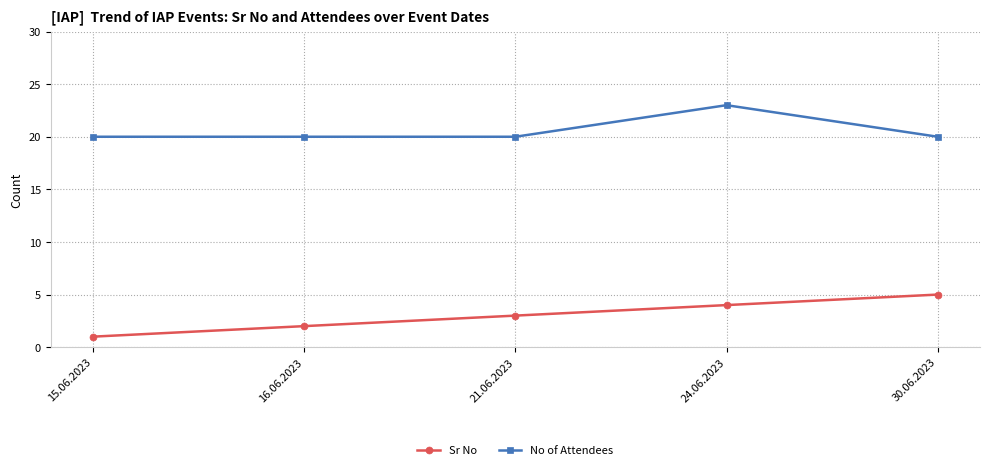

Reading left to right, what are all the values shown in this chart?

Sr No: 1	2	3	4	5
No of Attendees: 20	20	20	23	20